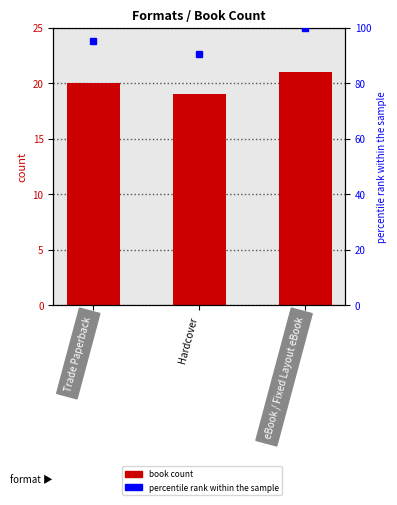

How many values exceed 20?

1